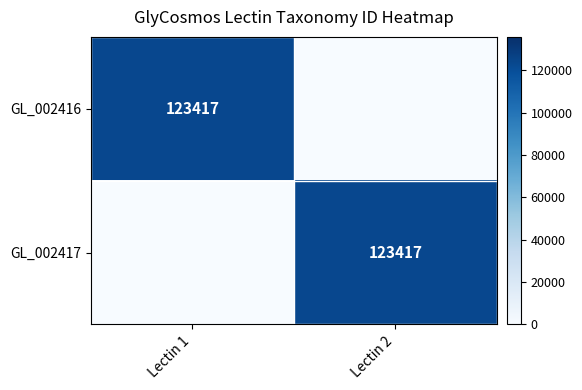

Is it true that GL_002416 equals 219020 at Lectin 1?

False